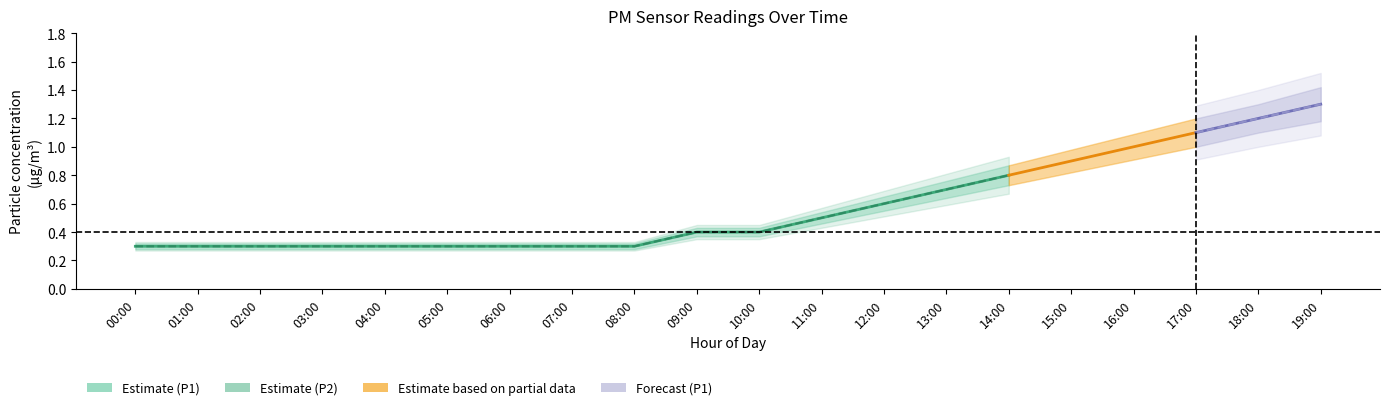

Reading right to left, transcribe all the data shown in this chart.

P1: 19:00=1.3	18:00=1.2	17:00=1.1	16:00=1.0	15:00=0.9	14:00=0.8	13:00=0.7	12:00=0.6	11:00=0.5	10:00=0.4	09:00=0.4	08:00=0.3	07:00=0.3	06:00=0.3	05:00=0.3	04:00=0.3	03:00=0.3	02:00=0.3	01:00=0.3	00:00=0.3
P1_low: 19:00=1.2	18:00=1.1	17:00=1.0	16:00=0.9	15:00=0.8	14:00=0.7	13:00=0.6	12:00=0.6	11:00=0.5	10:00=0.4	09:00=0.4	08:00=0.3	07:00=0.3	06:00=0.3	05:00=0.3	04:00=0.3	03:00=0.3	02:00=0.3	01:00=0.3	00:00=0.3
P1_high: 19:00=1.4	18:00=1.3	17:00=1.2	16:00=1.1	15:00=1.0	14:00=0.9	13:00=0.8	12:00=0.7	11:00=0.5	10:00=0.4	09:00=0.4	08:00=0.3	07:00=0.3	06:00=0.3	05:00=0.3	04:00=0.3	03:00=0.3	02:00=0.3	01:00=0.3	00:00=0.3
P2: 19:00=1.3	18:00=1.2	17:00=1.1	16:00=1.0	15:00=0.9	14:00=0.8	13:00=0.7	12:00=0.6	11:00=0.5	10:00=0.4	09:00=0.4	08:00=0.3	07:00=0.3	06:00=0.3	05:00=0.3	04:00=0.3	03:00=0.3	02:00=0.3	01:00=0.3	00:00=0.3
P2_low: 19:00=1.1	18:00=1.0	17:00=0.9	16:00=0.8	15:00=0.8	14:00=0.7	13:00=0.6	12:00=0.5	11:00=0.4	10:00=0.3	09:00=0.3	08:00=0.3	07:00=0.3	06:00=0.3	05:00=0.3	04:00=0.3	03:00=0.3	02:00=0.3	01:00=0.3	00:00=0.3
P2_high: 19:00=1.5	18:00=1.4	17:00=1.3	16:00=1.2	15:00=1.1	14:00=0.9	13:00=0.8	12:00=0.7	11:00=0.6	10:00=0.5	09:00=0.5	08:00=0.3	07:00=0.3	06:00=0.3	05:00=0.3	04:00=0.3	03:00=0.3	02:00=0.3	01:00=0.3	00:00=0.3